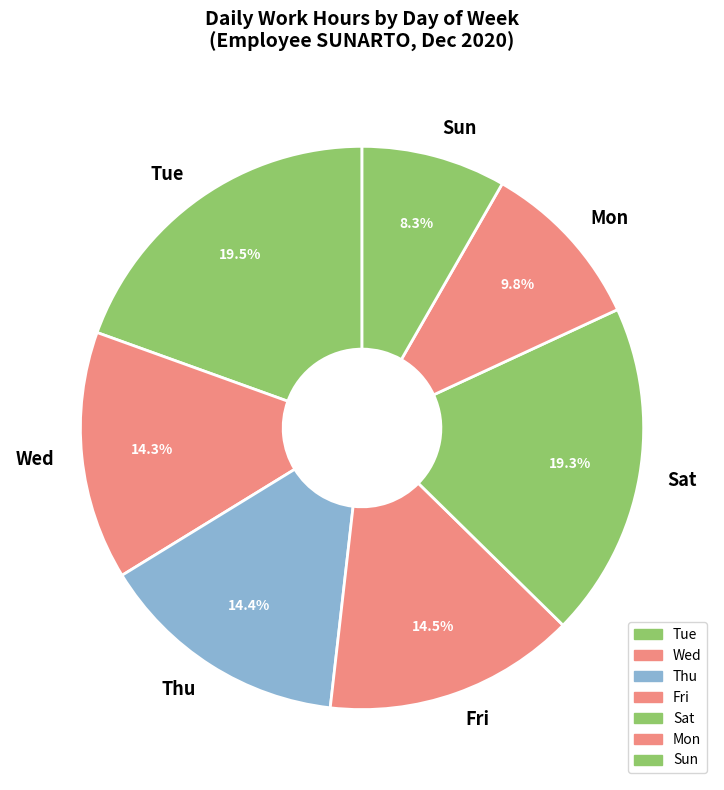

What is the ratio of the value at Mon to the value at Fri?

0.7